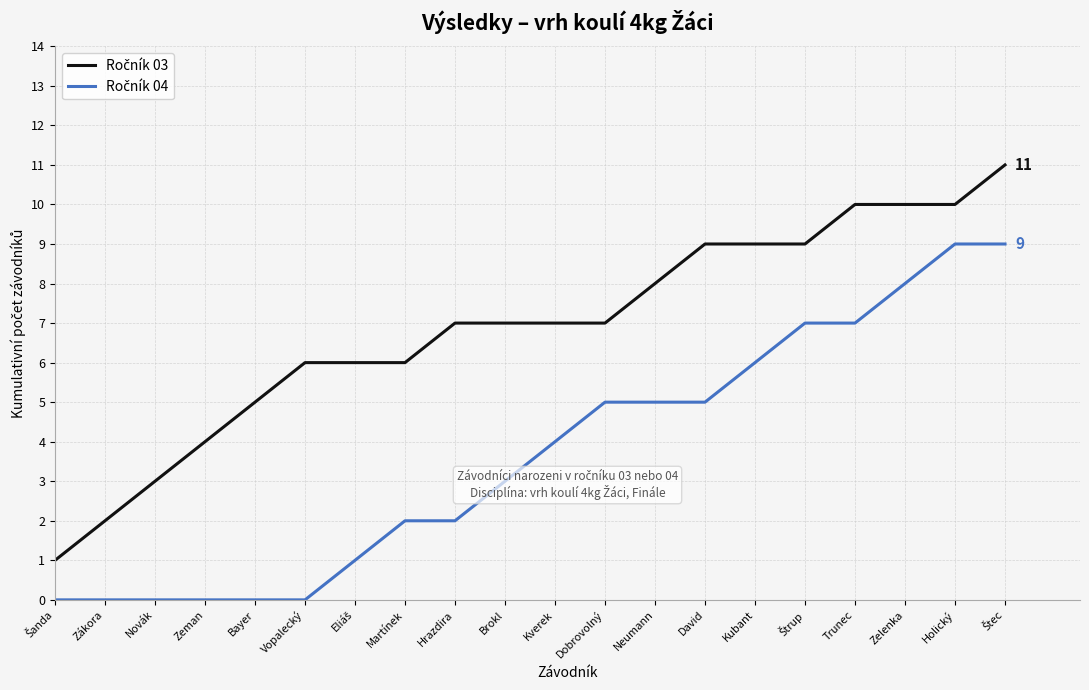

What position from the right is Trunec?

4